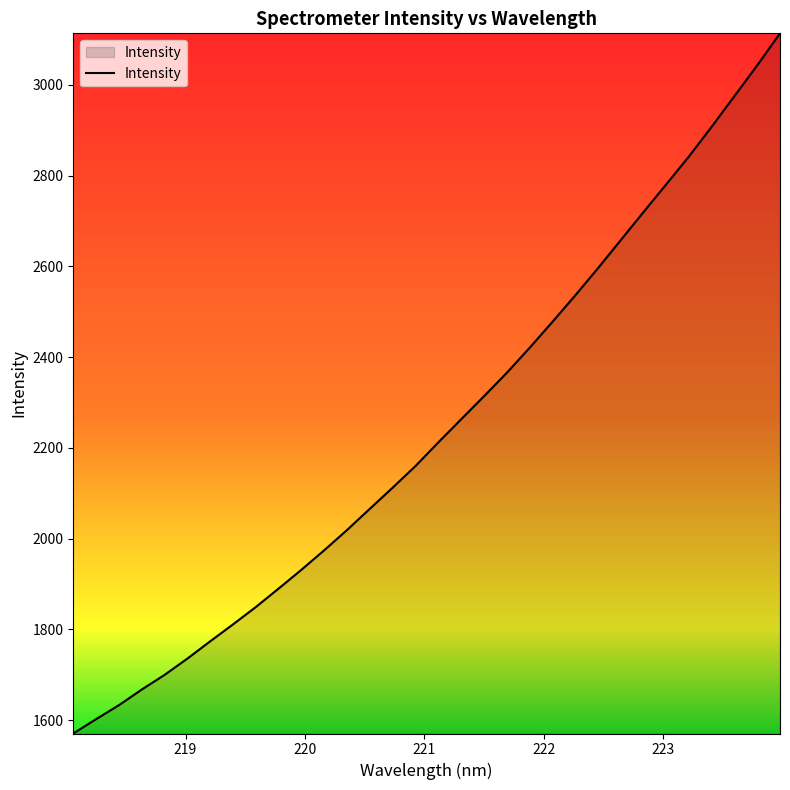

What is the maximum value shown in the chart?

3113.6